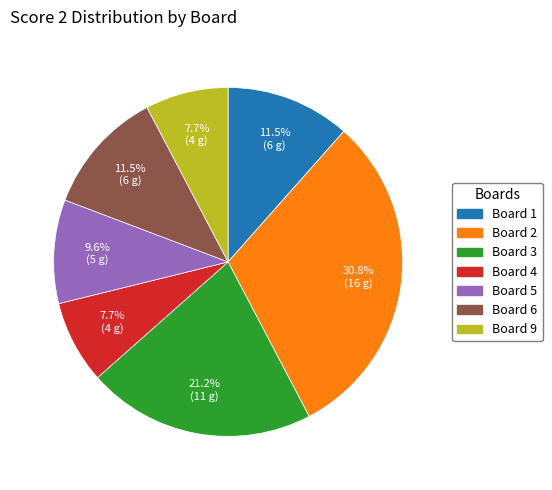

Is there any slice that represents more than half of the pie?

No